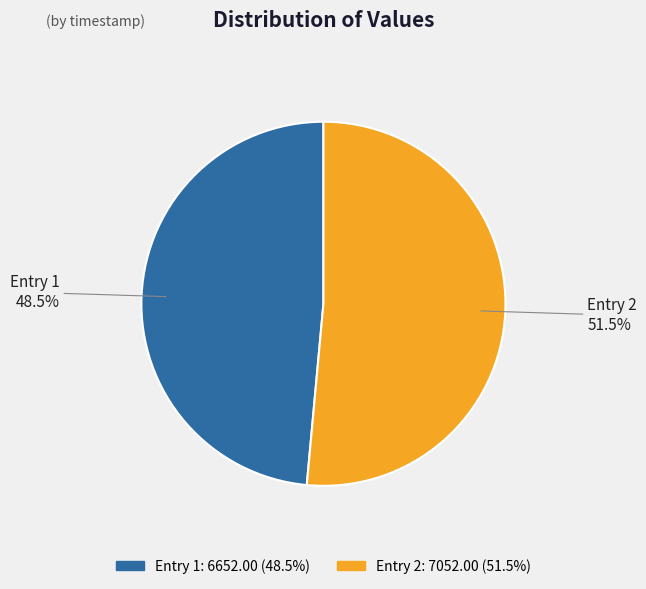

Does any single category account for the majority?

Yes